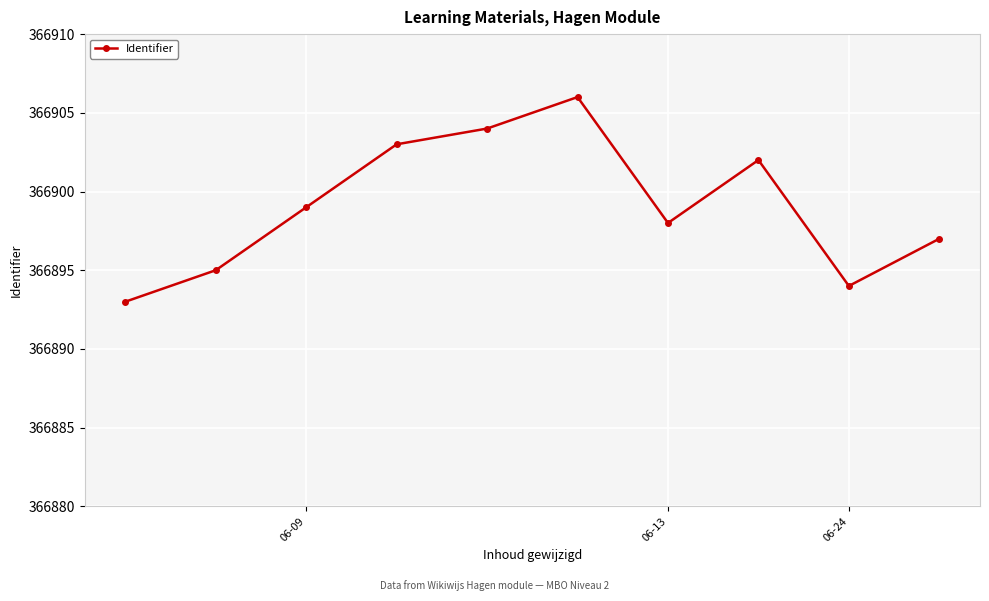

What is the difference between the maximum and minimum values?

13